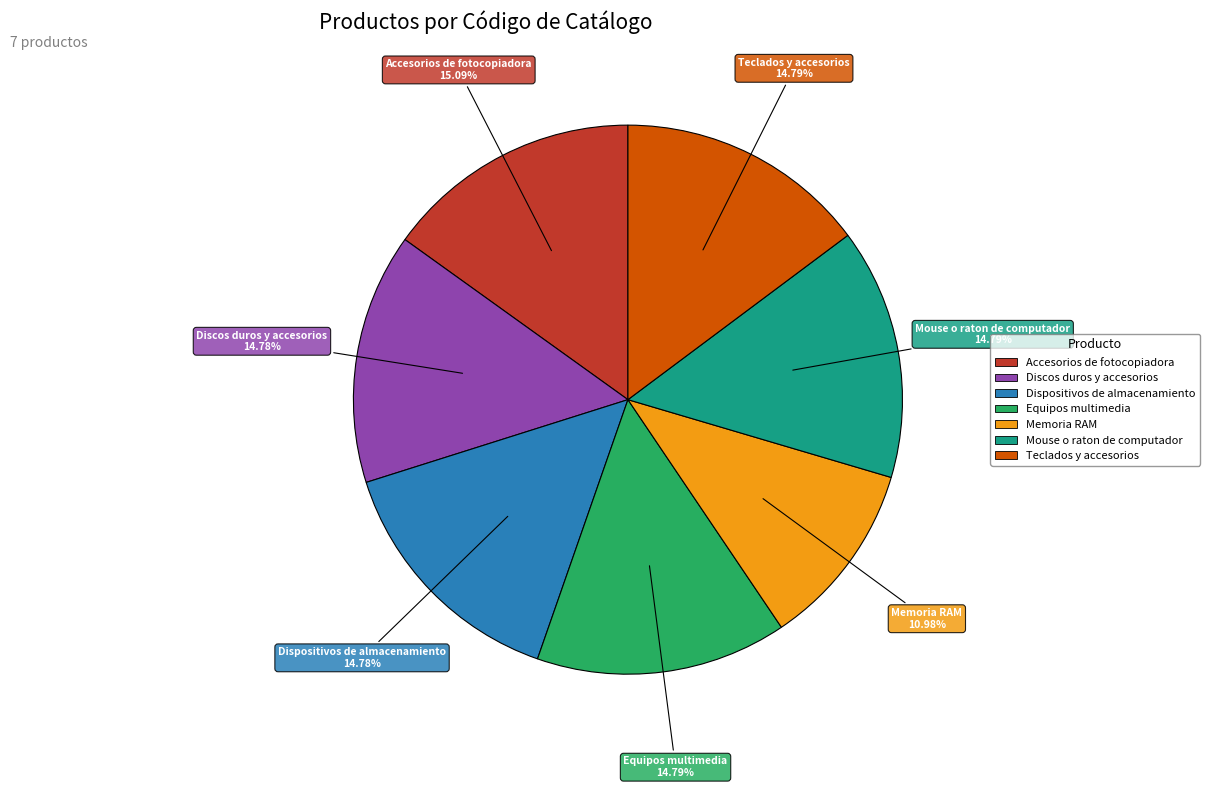

Count the number of slices in the pie.

7